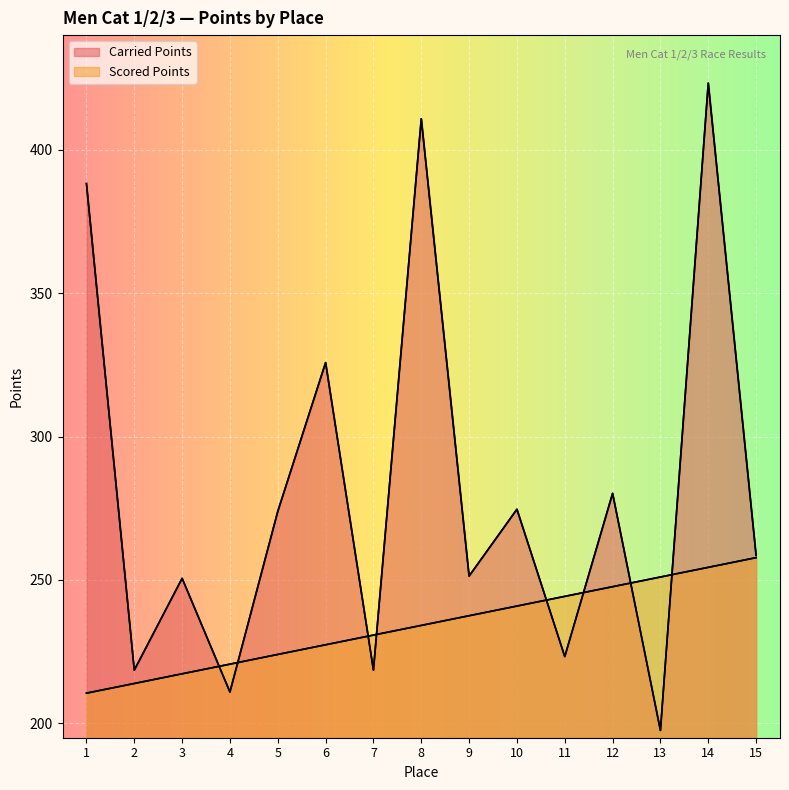

Rank the categories by Scored Points value from lowest to highest.

1, 2, 3, 4, 5, 6, 7, 8, 9, 10, 11, 12, 13, 14, 15